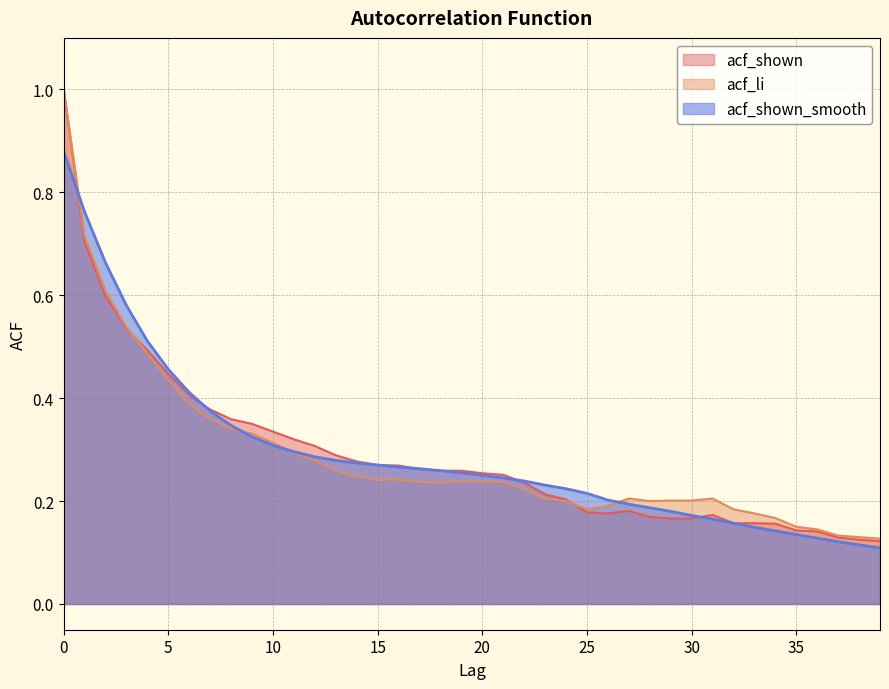

Is it true that acf_li equals 0.2 at 33?

True